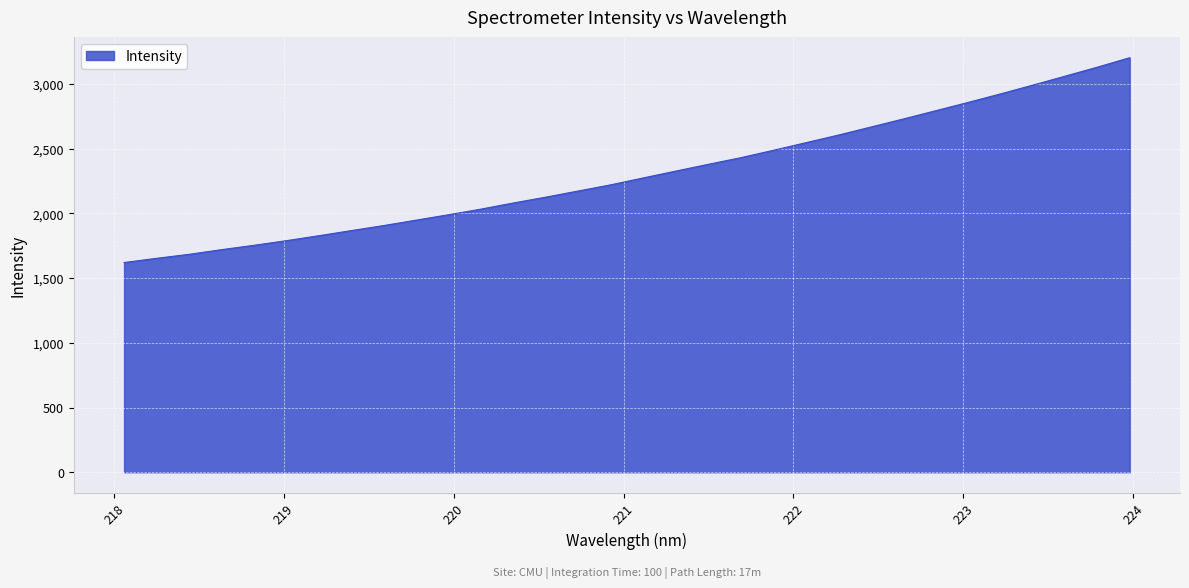

What is the minimum value shown in the chart?

1620.4